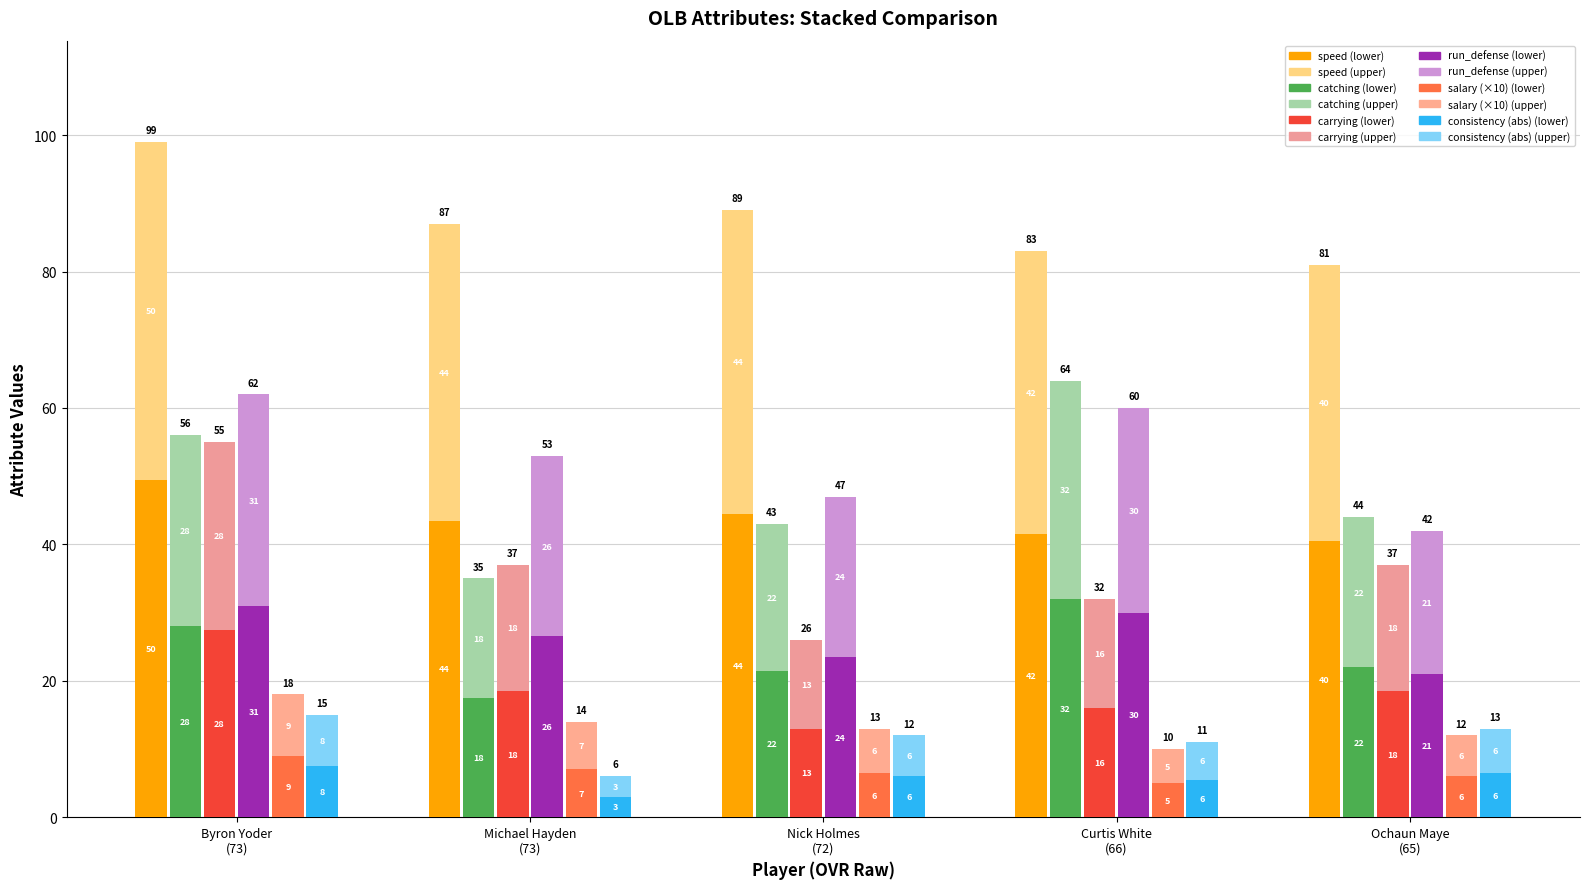

What is the lowest value of the speed series?

40.5